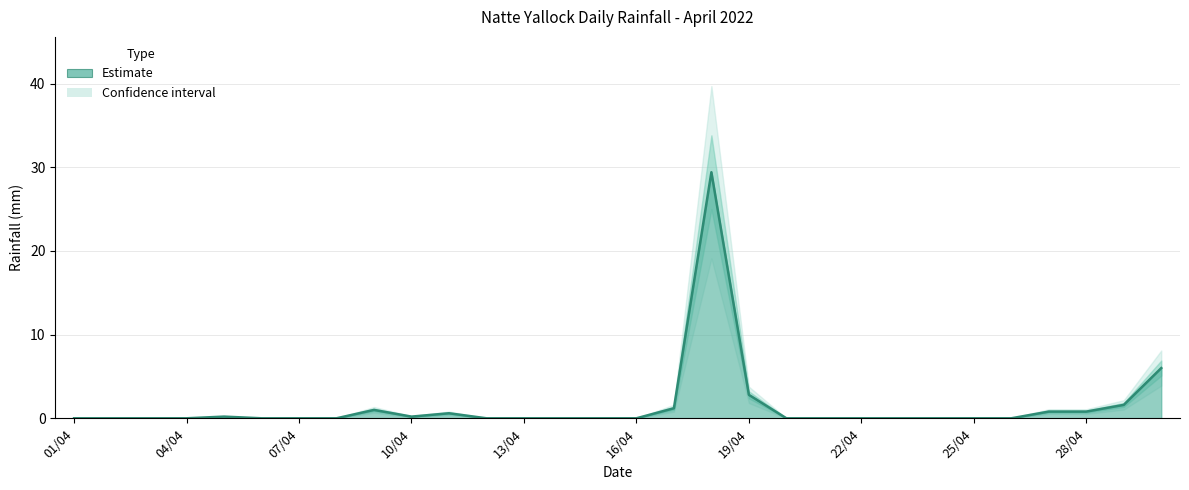

What is the average value?

1.5